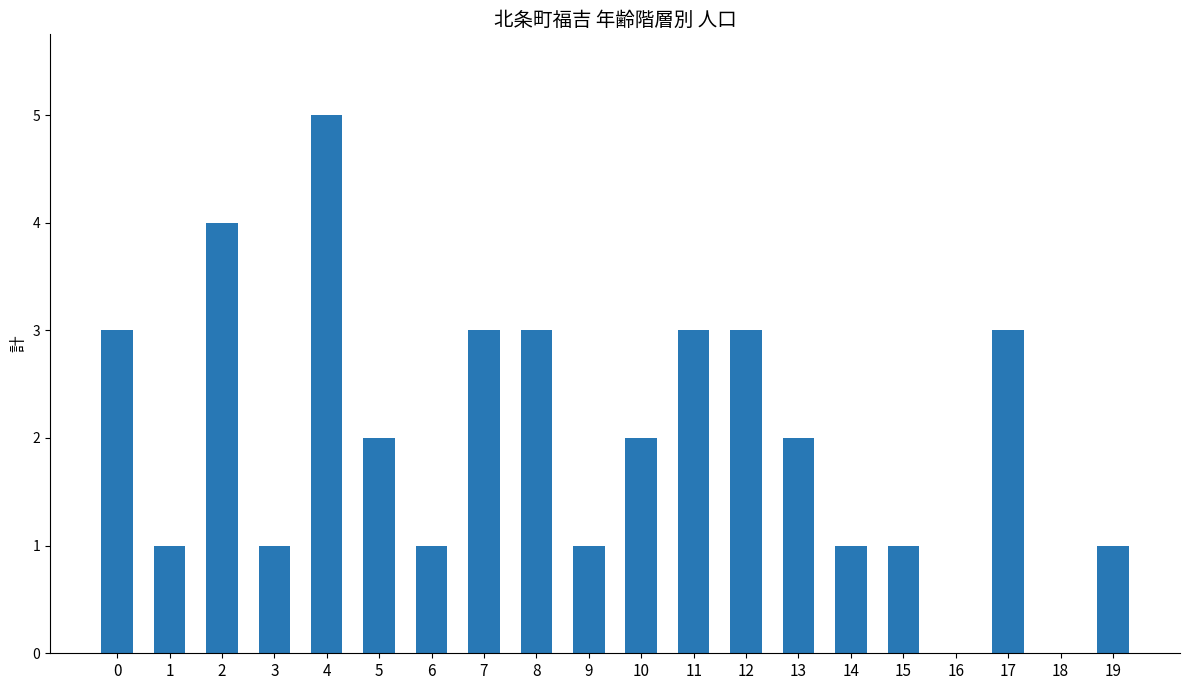

Reading left to right, transcribe all the data shown in this chart.

3	1	4	1	5	2	1	3	3	1	2	3	3	2	1	1	0	3	0	1